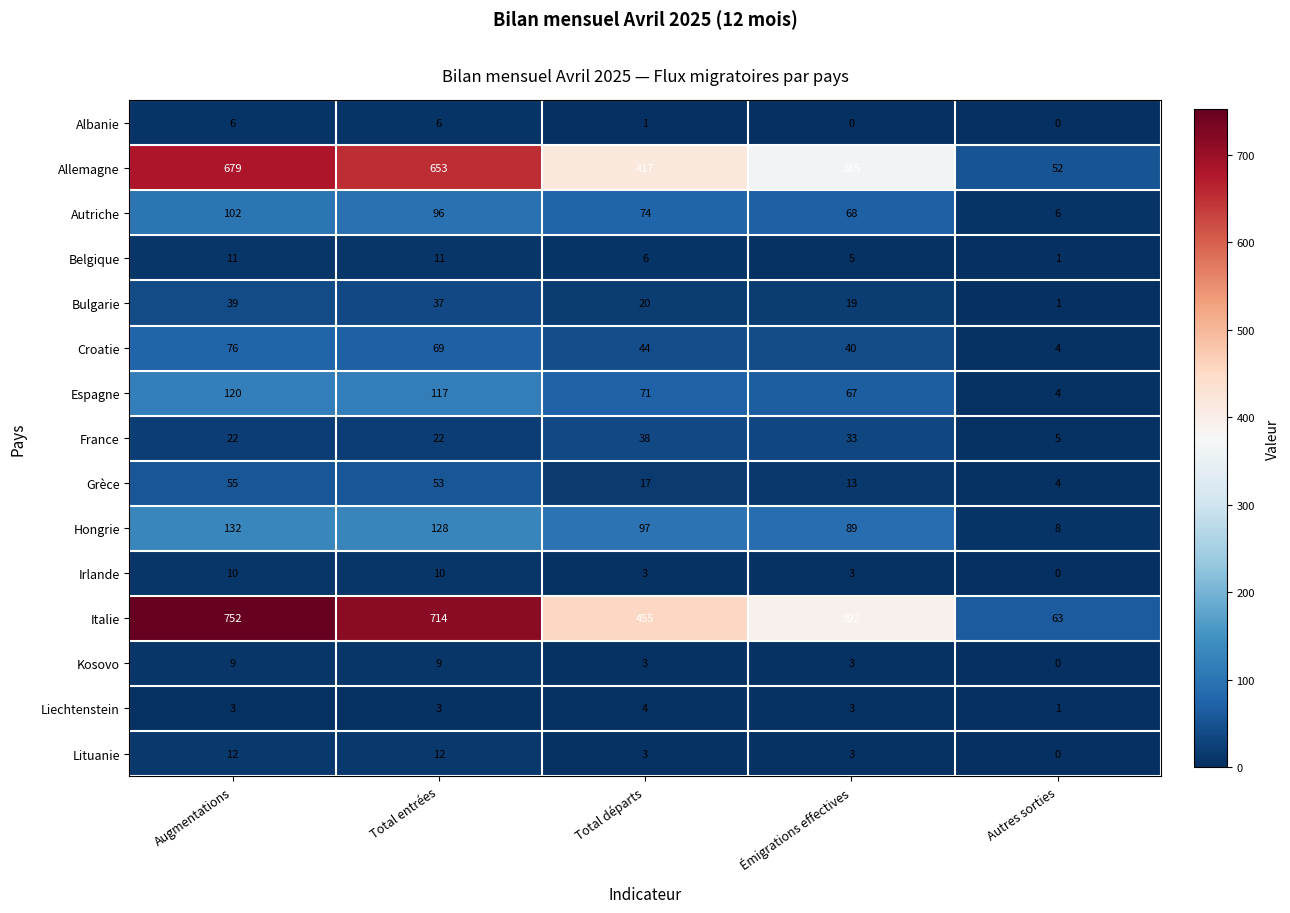

How many Liechtenstein values are between 3 and 4?

4